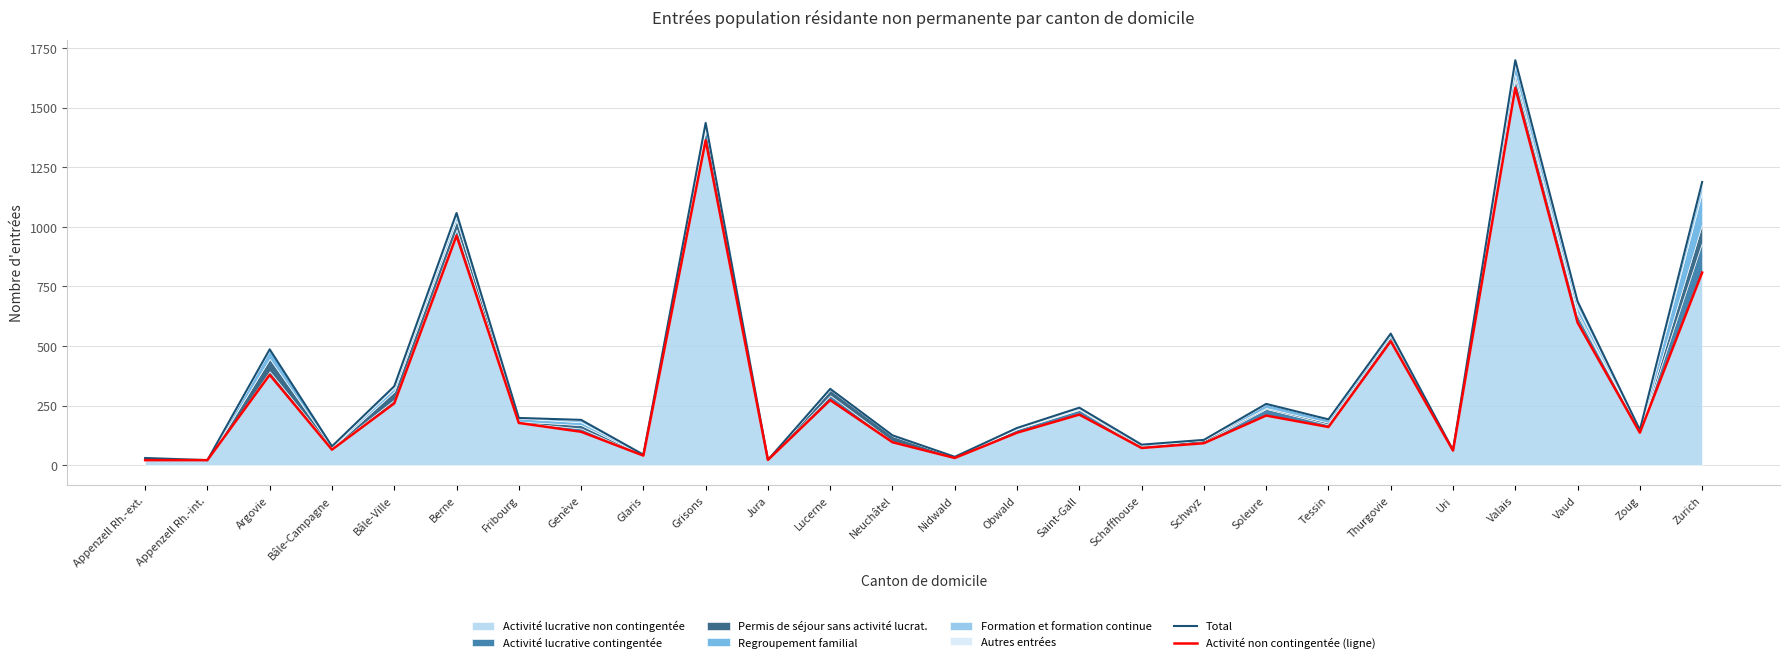

Where is Total nearest to the value 860?

Vaud